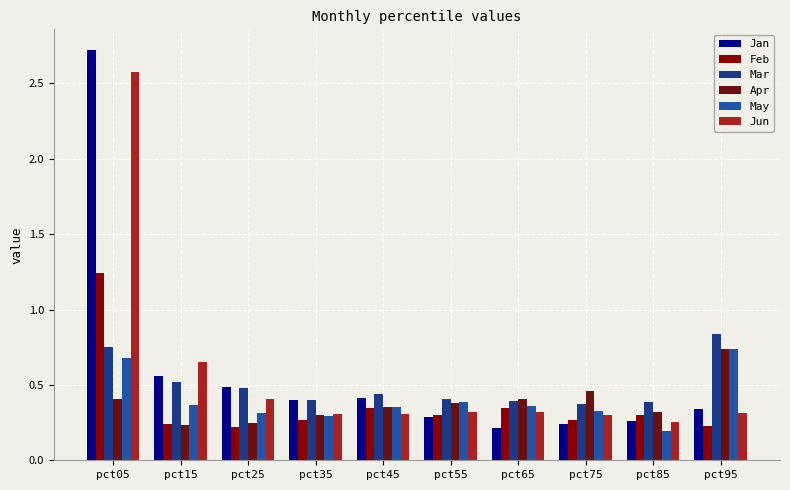

What is the difference between the second highest and second lowest values in the Feb series?

0.1